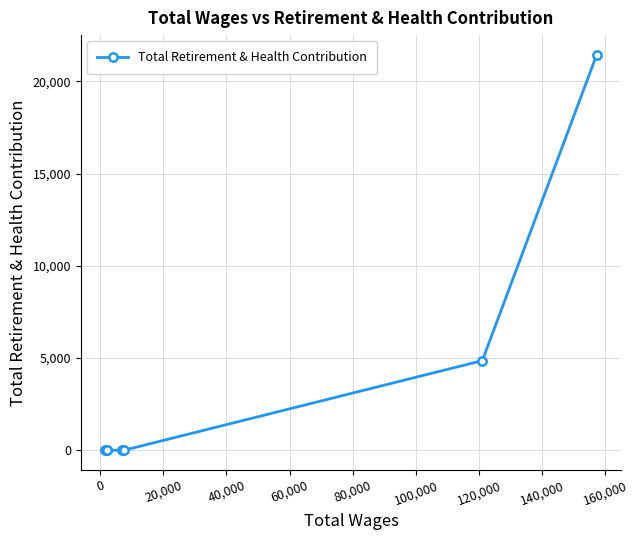

What is the greatest value displayed?

21432